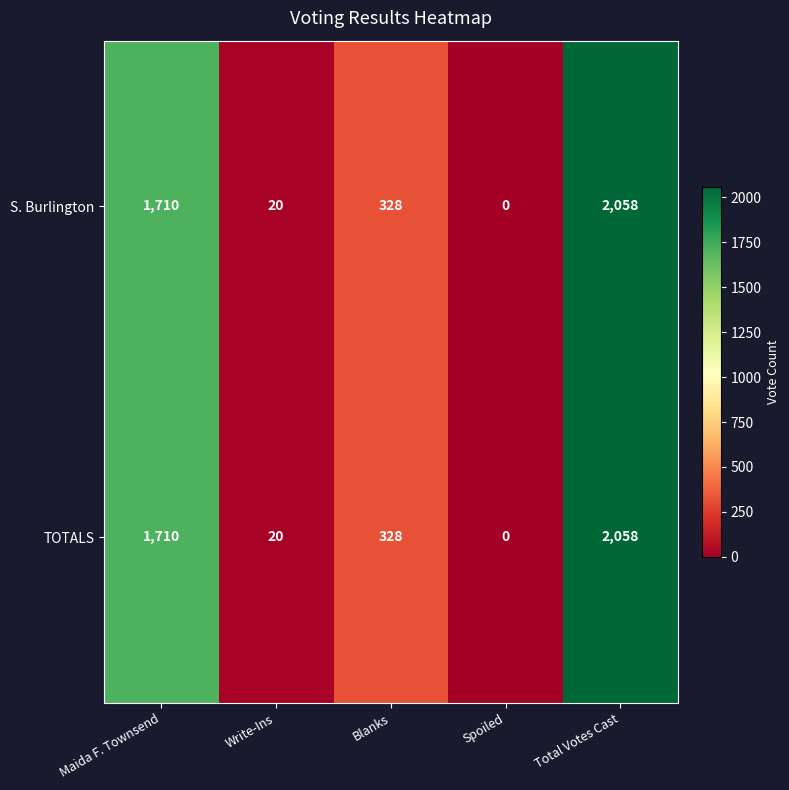

How many categories are shown in the chart?

5